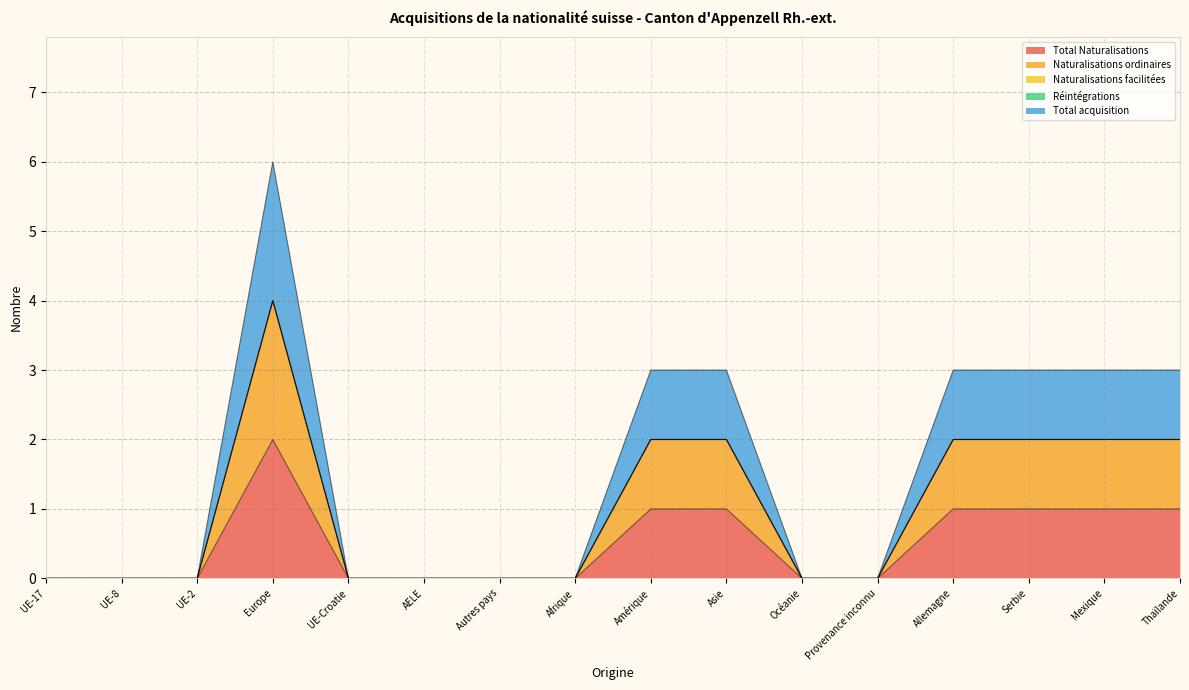

Where is the first local maximum for Total acquisition?

Europe